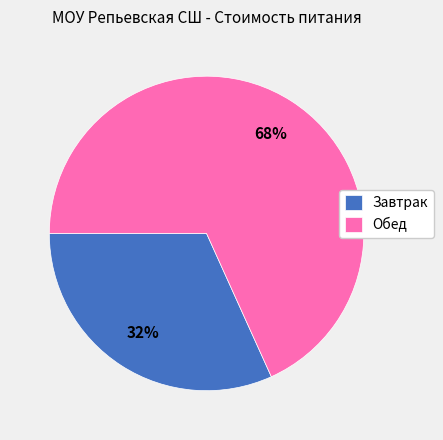

What is the majority slice?

Обед